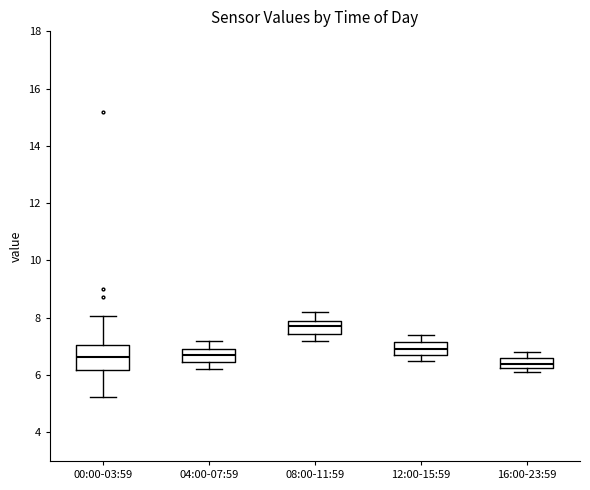

Which box is the tallest, from its lower edge to its upper edge?

00:00-03:59